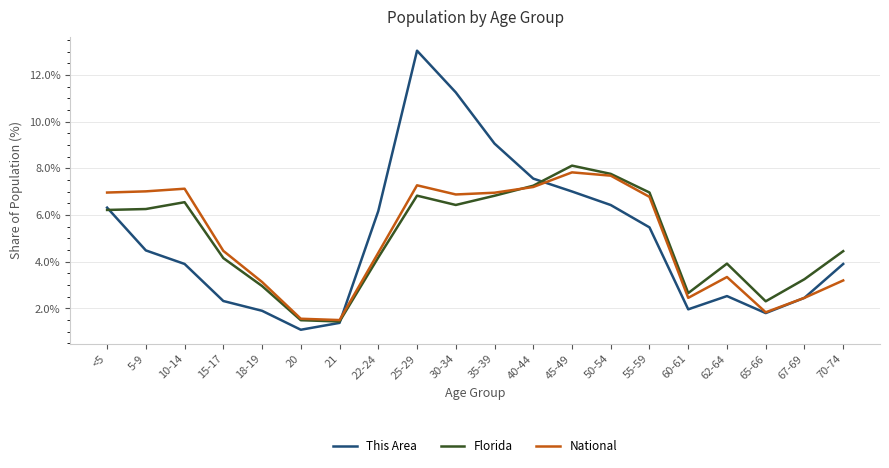

At 10-14, list the series in order from smallest to largest.

This Area, Florida, National